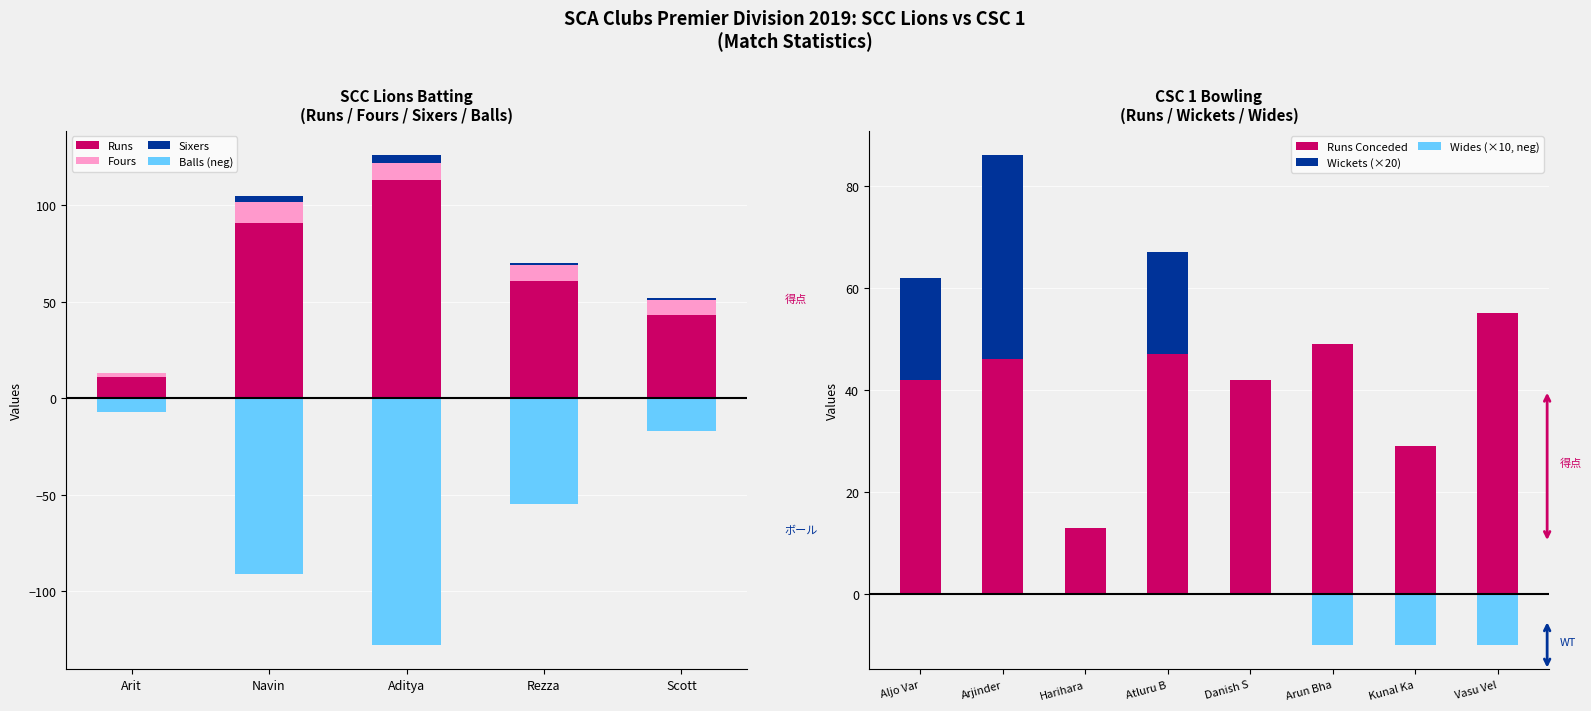

At which label does Wides reach its peak?

Aljo Var